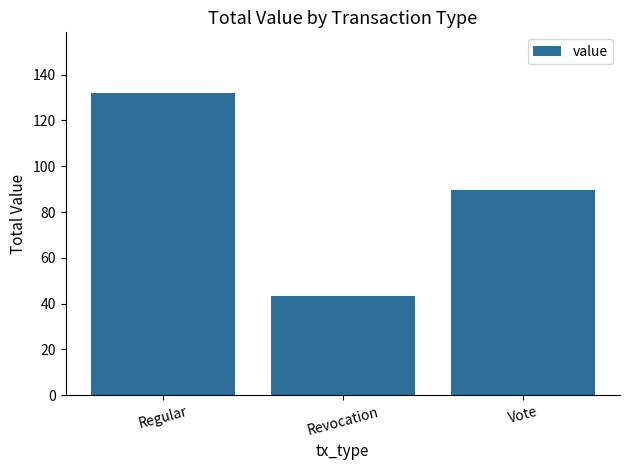

What is the average value?

88.4